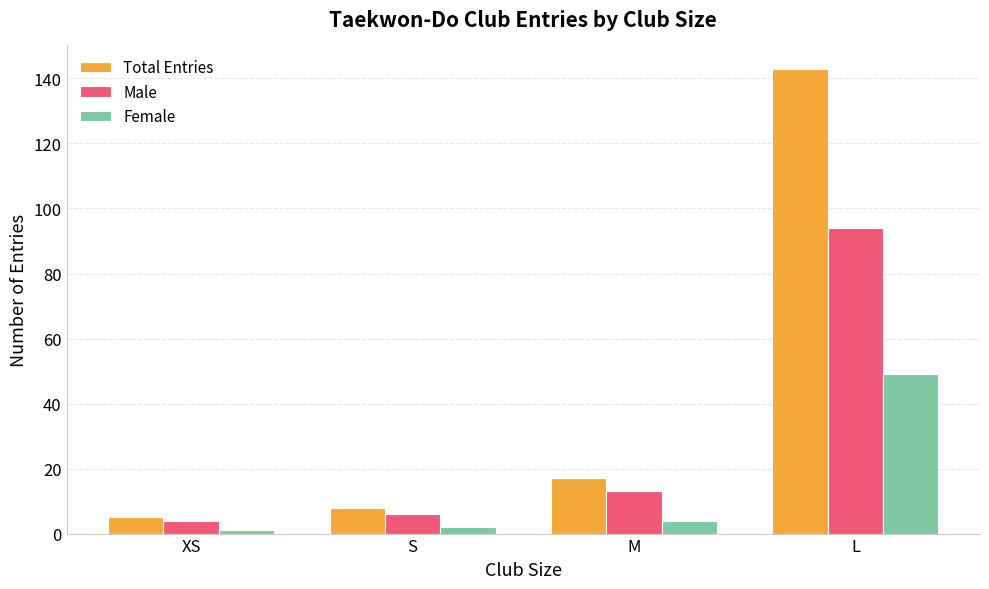

What is the minimum value for Female?

1